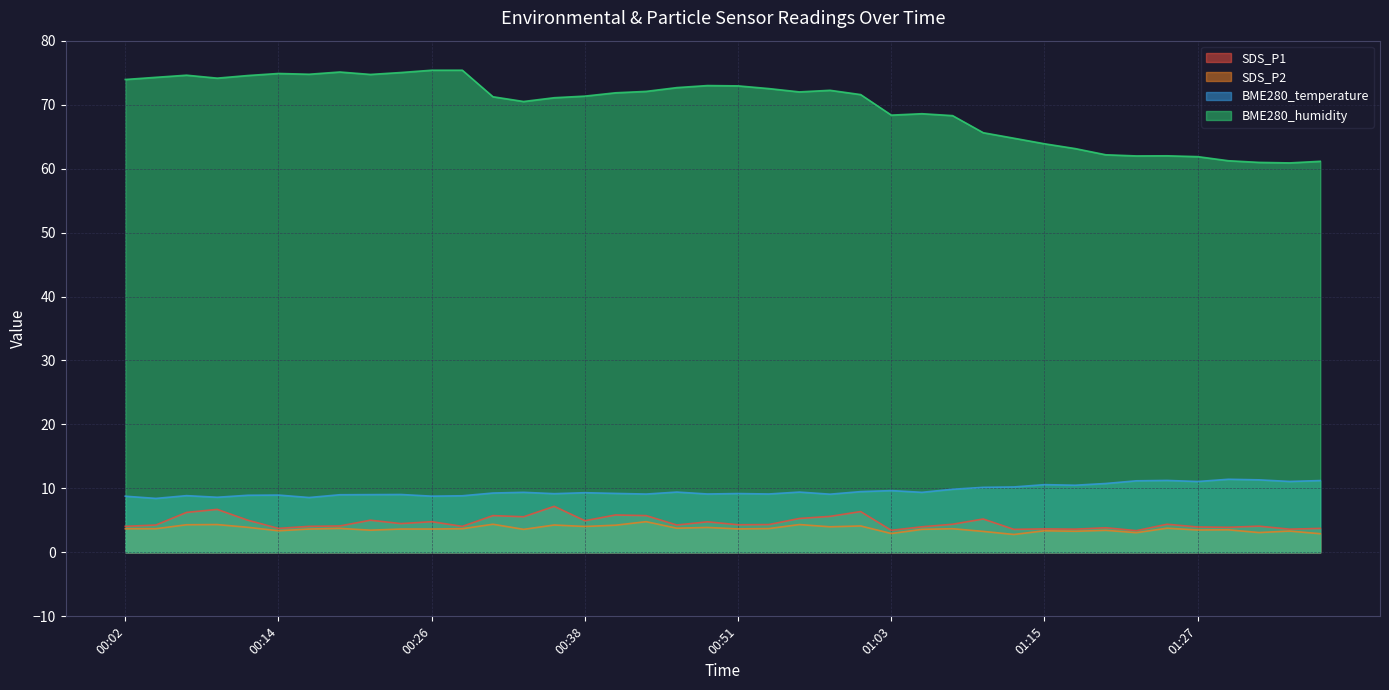

True or false: SDS_P2 and BME280_temperature cross at least once.

False